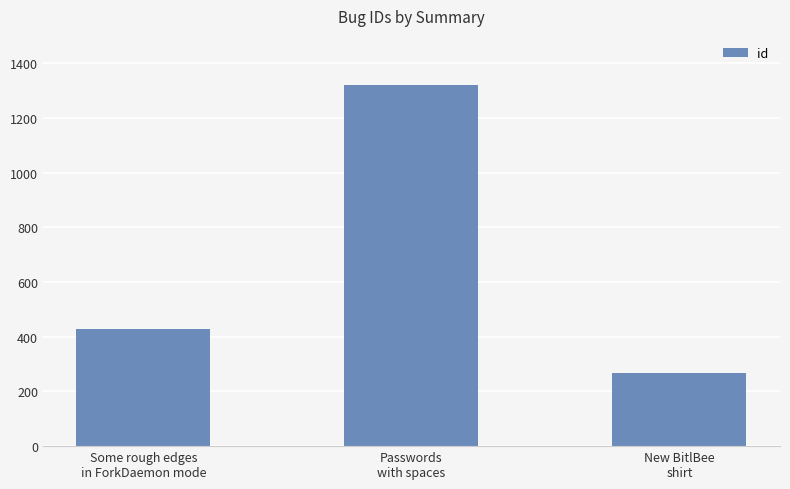

What is the change in value from Some rough edges
in ForkDaemon mode to Passwords
with spaces?

+894